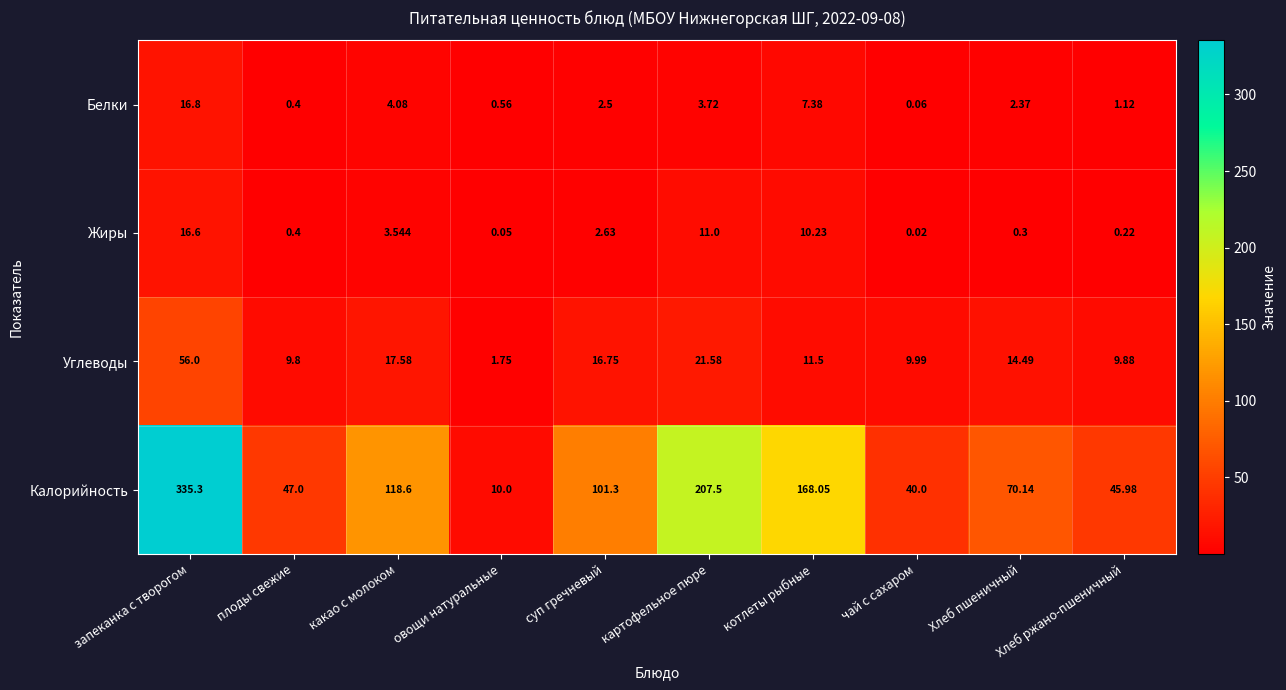

Between суп гречневый and котлеты рыбные, which series saw the biggest shift?

Калорийность